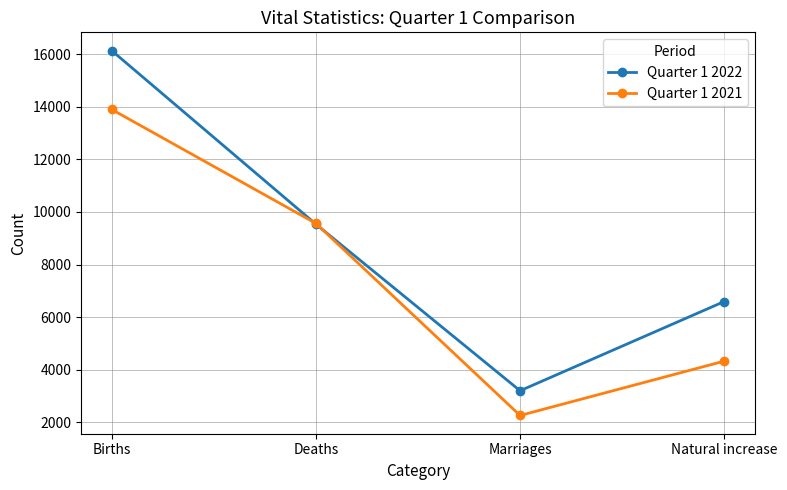

Rank the categories by Quarter 1 2021 value from lowest to highest.

Marriages, Natural increase, Deaths, Births